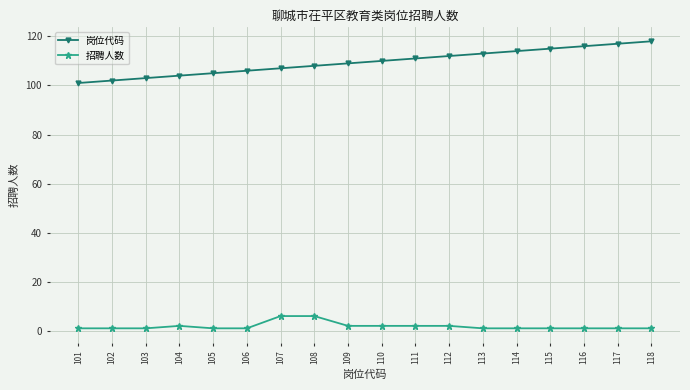

True or false: 招聘人数 and 岗位代码 cross at least once.

False